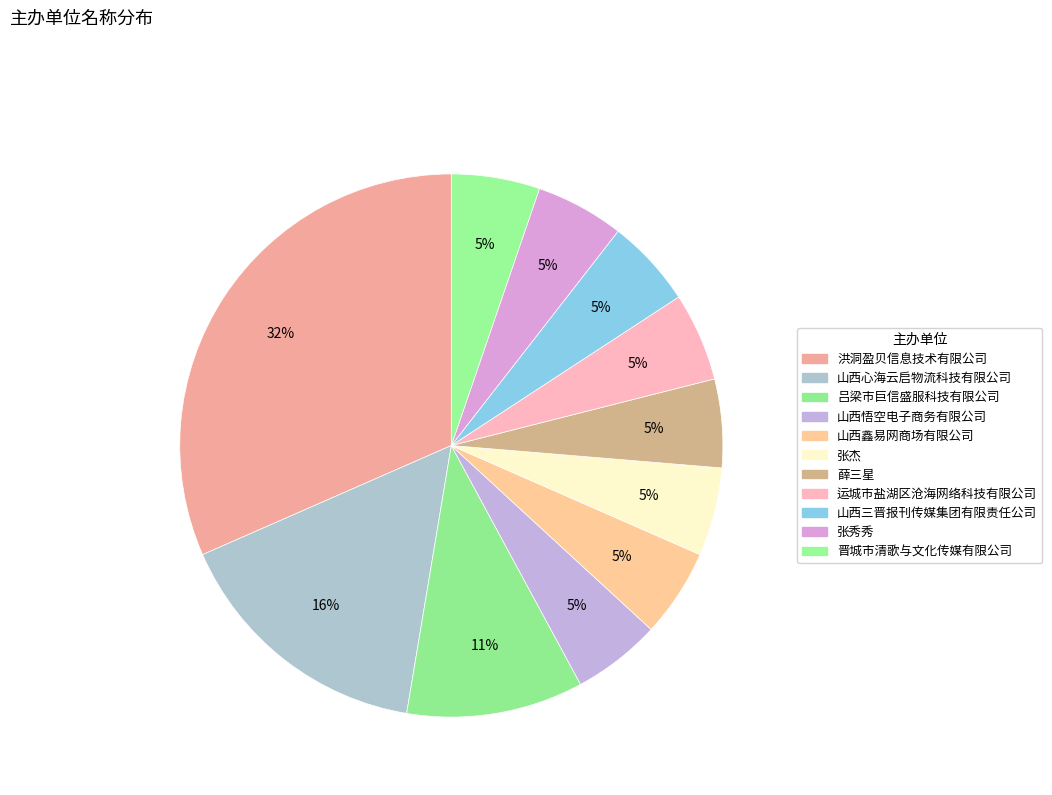

Do 山西心海云启物流科技有限公司 and 运城市盐湖区沧海网络科技有限公司 together represent more than half of the pie?

No